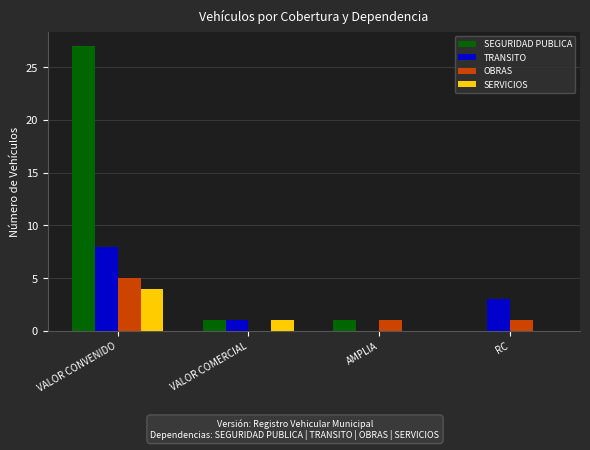

Reading left to right, transcribe all the data shown in this chart.

SEGURIDAD PUBLICA: 27	1	1	0
TRANSITO: 8	1	0	3
OBRAS: 5	0	1	1
SERVICIOS: 4	1	0	0